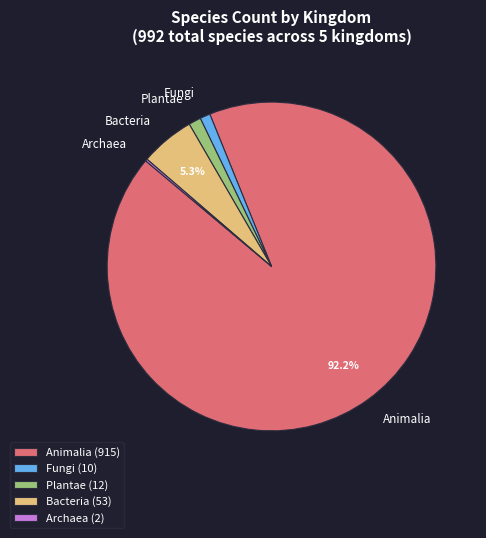

Between Plantae and Bacteria, which is larger?

Bacteria